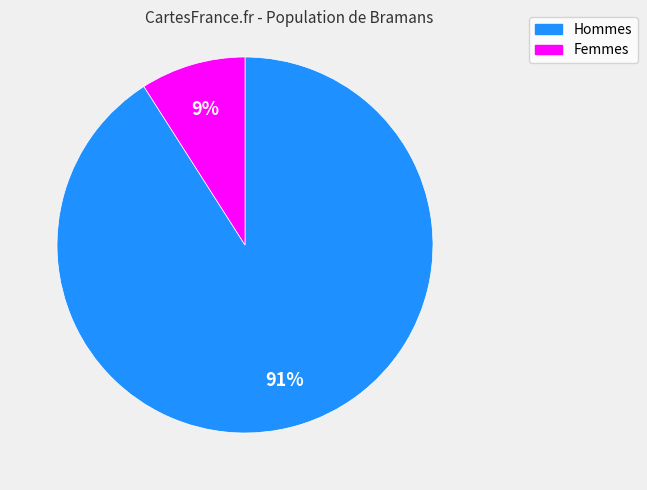

Does any single category account for the majority?

Yes